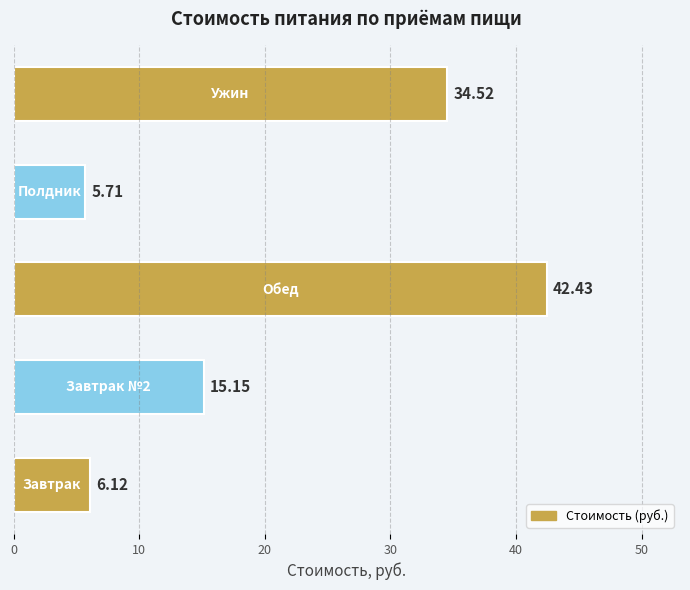

What is the difference between the maximum and minimum values?

36.7